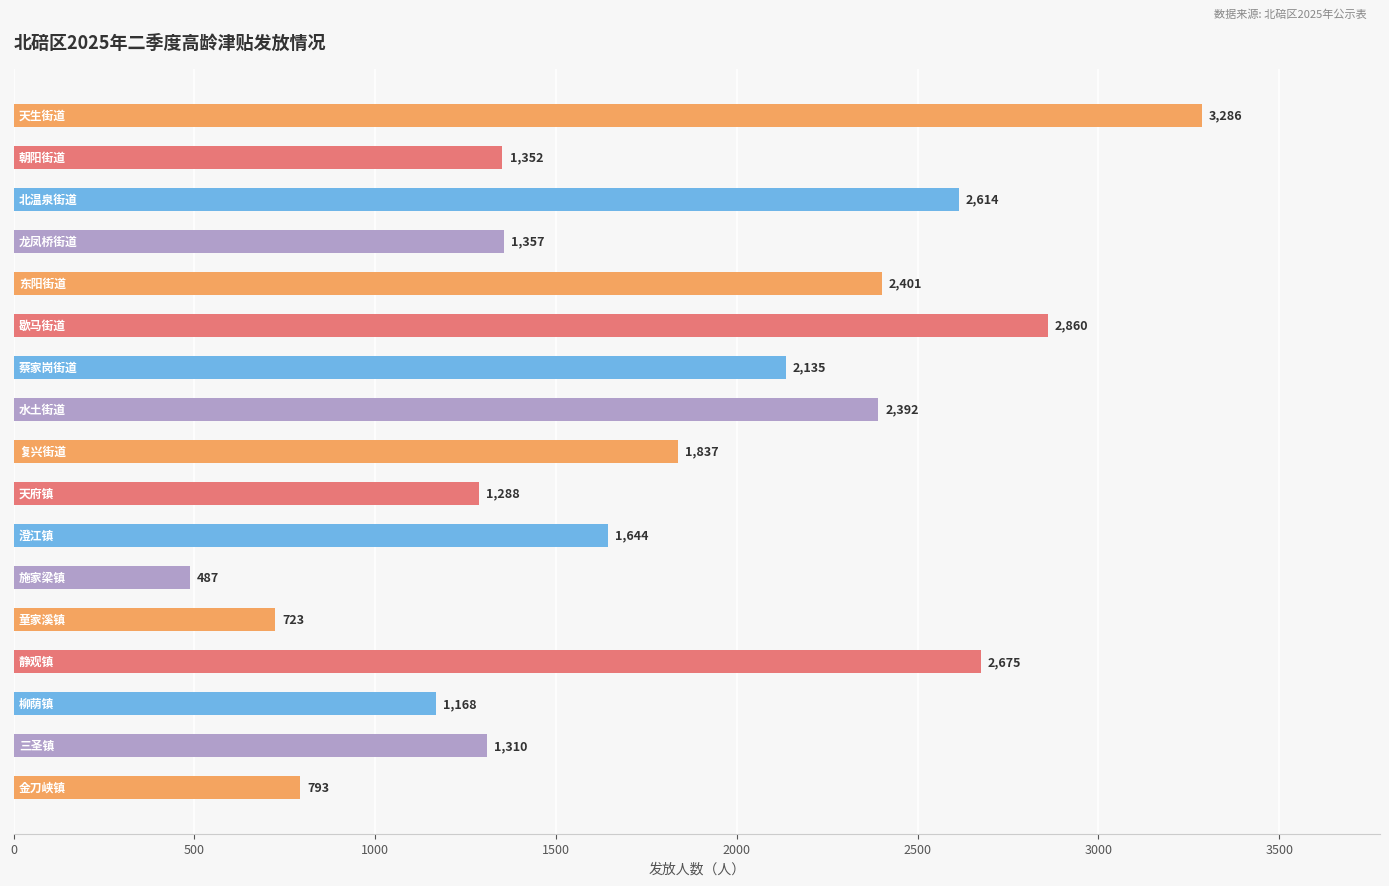

What is the greatest value displayed?

3286